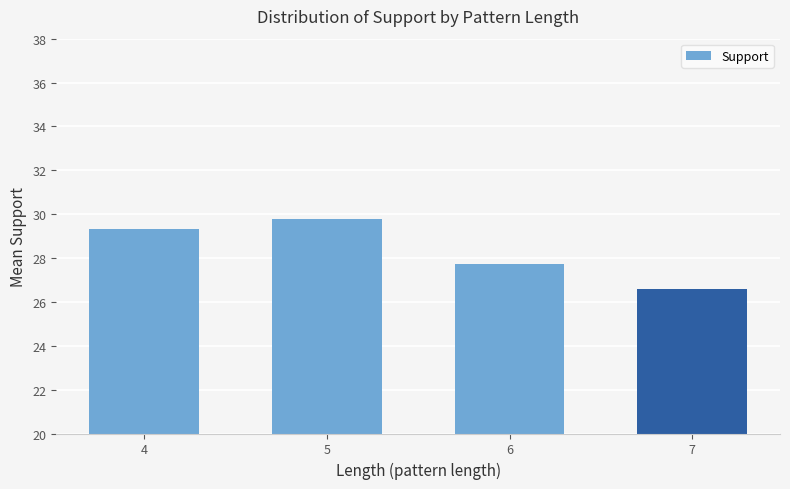

Rank the categories by value from highest to lowest.

5, 4, 6, 7